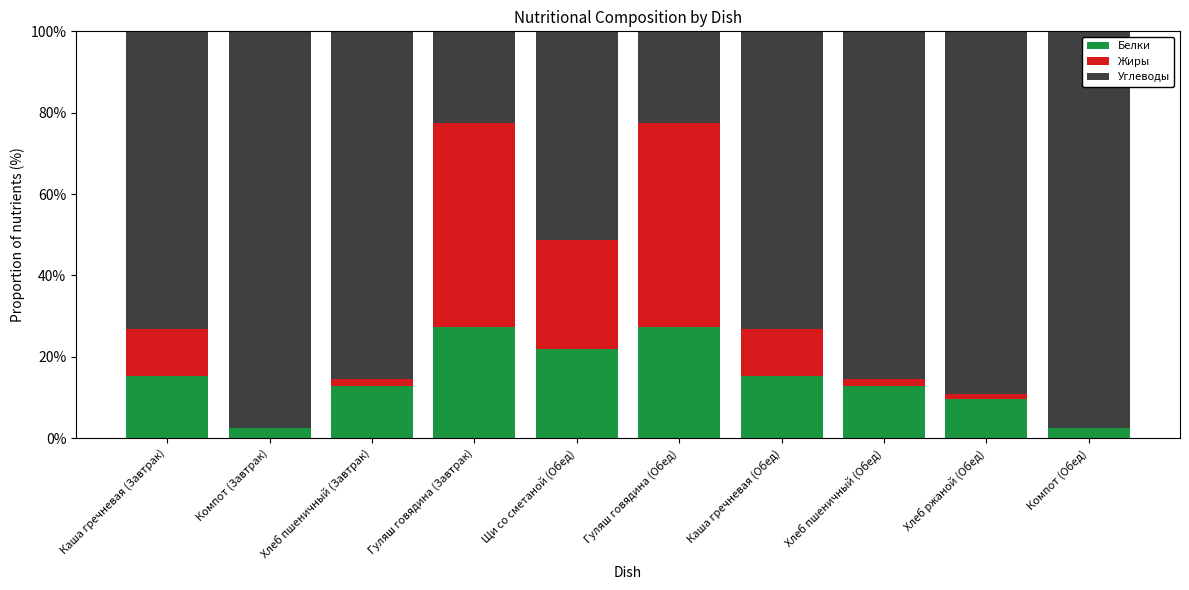

What is the maximum value for Белки?

27.3